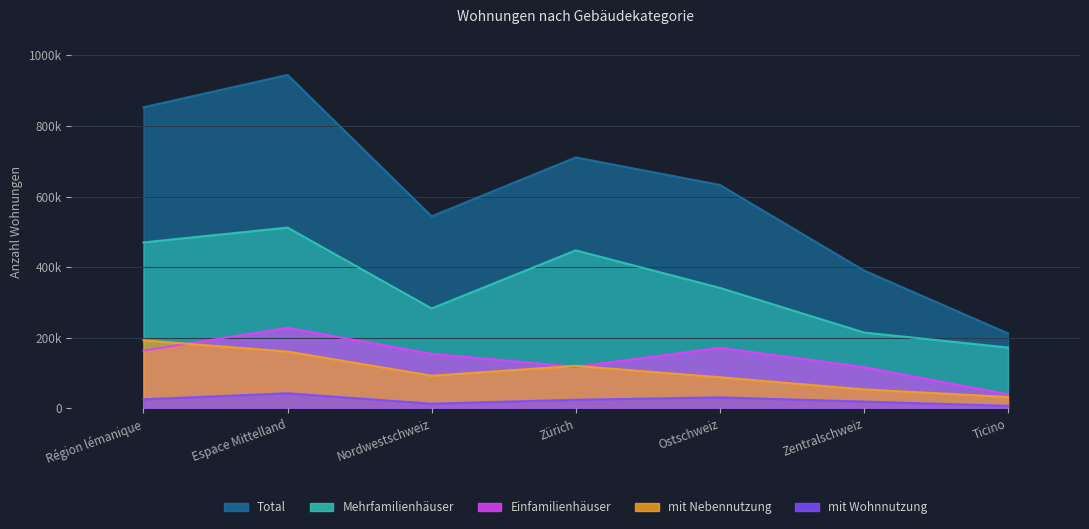

What value does the Mehrfamilienhäuser series have at Zürich, to the nearest 100?

447800